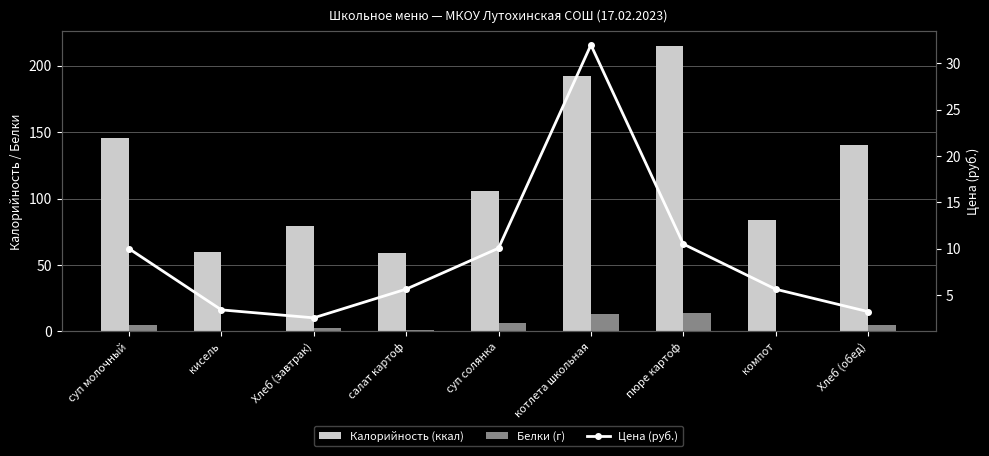

Count the number of data series in this chart.

3